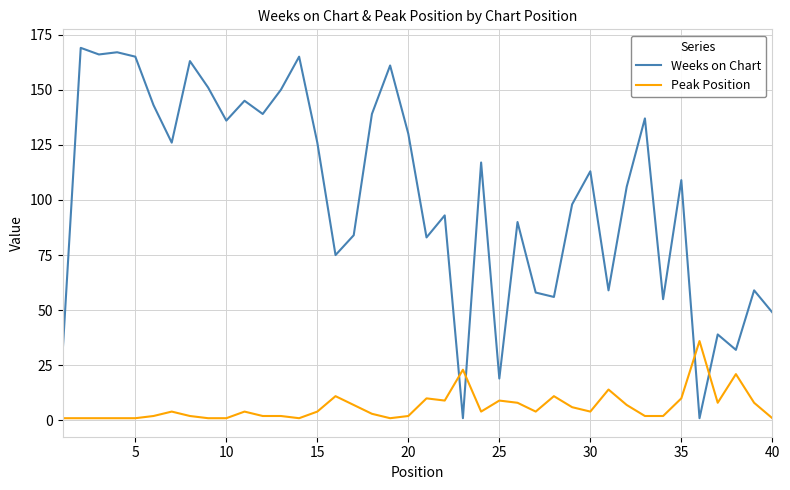

Rank the series by their average value, from lowest to highest.

Peak Position, Weeks on Chart